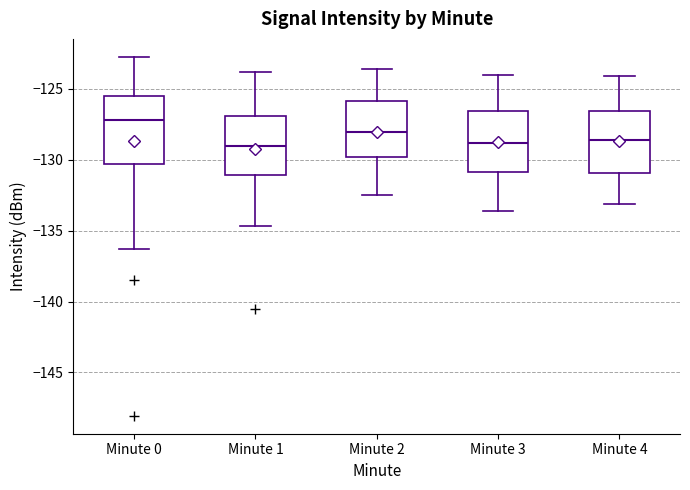

Where is the upper edge of the box for Minute 3 on the y-axis? The values are not printed on the chart, so give them approximately, as read against the axis.

-126.5